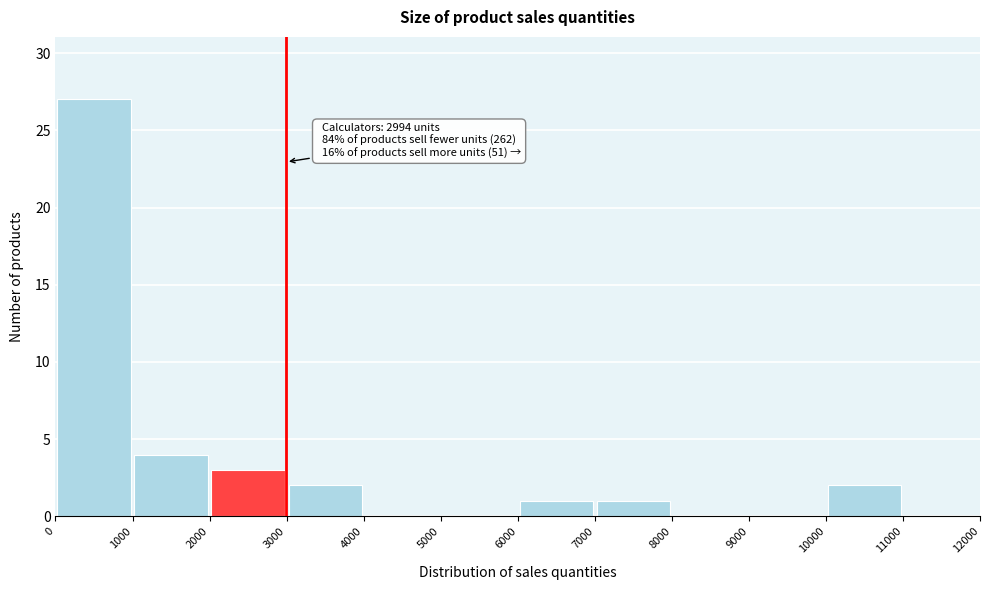

Over which range of the x-axis is the bar tallest?

0 to 1000